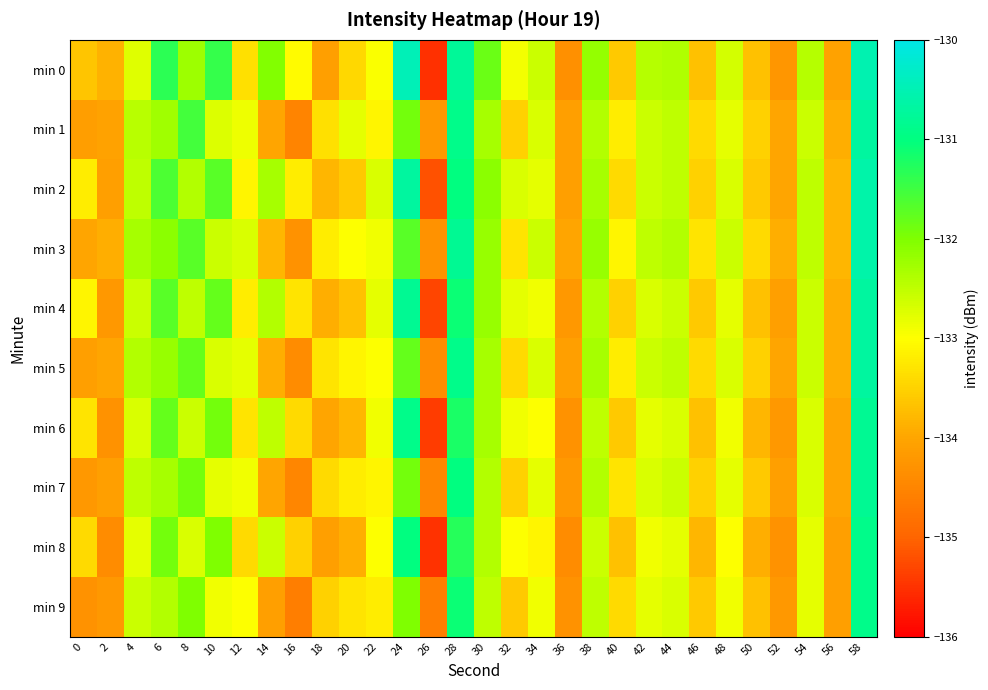

Which label corresponds to the smallest value in the chart?

26